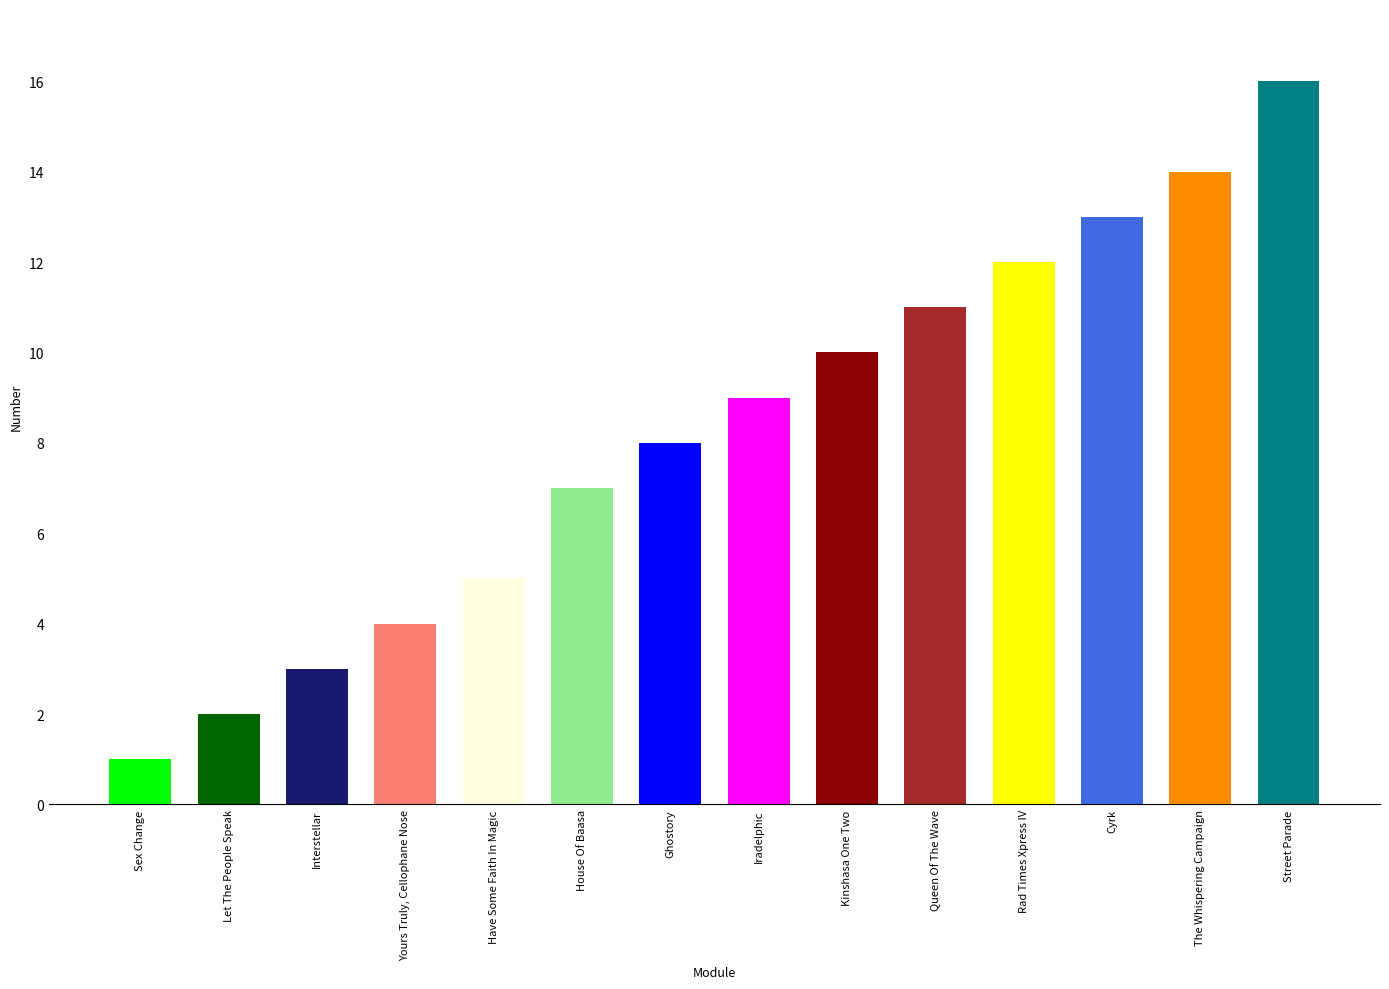

What is the change in value from Yours Truly, Cellophane Nose to Have Some Faith In Magic?

+1